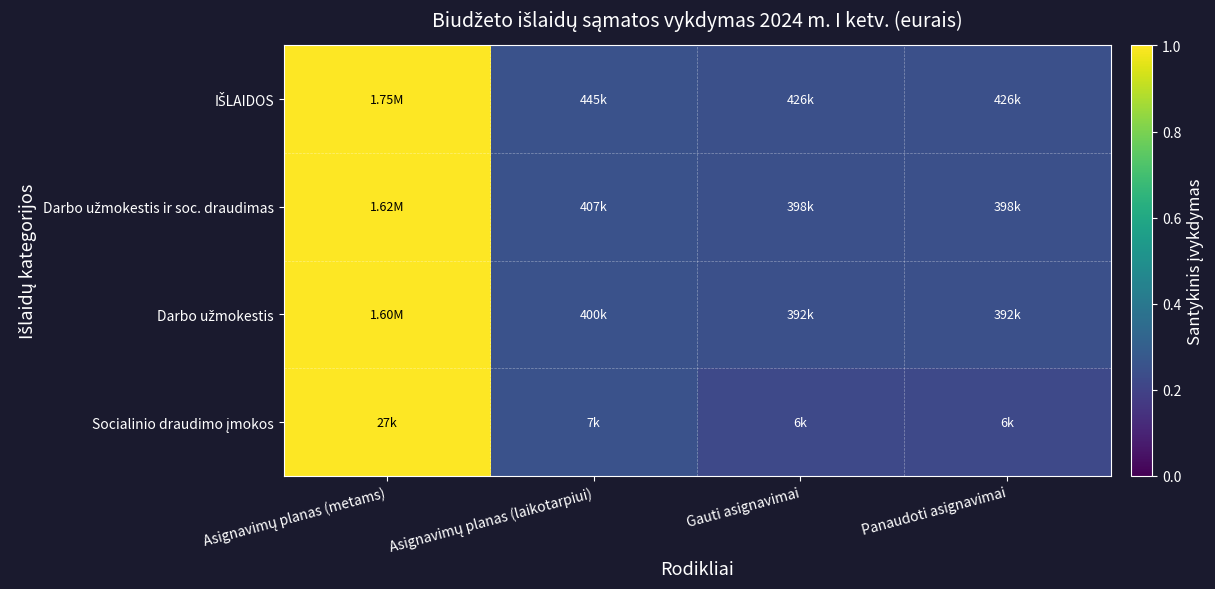

Between Asignavimų planas (laikotarpiui) and Panaudoti asignavimai, which is larger?

Asignavimų planas (laikotarpiui)